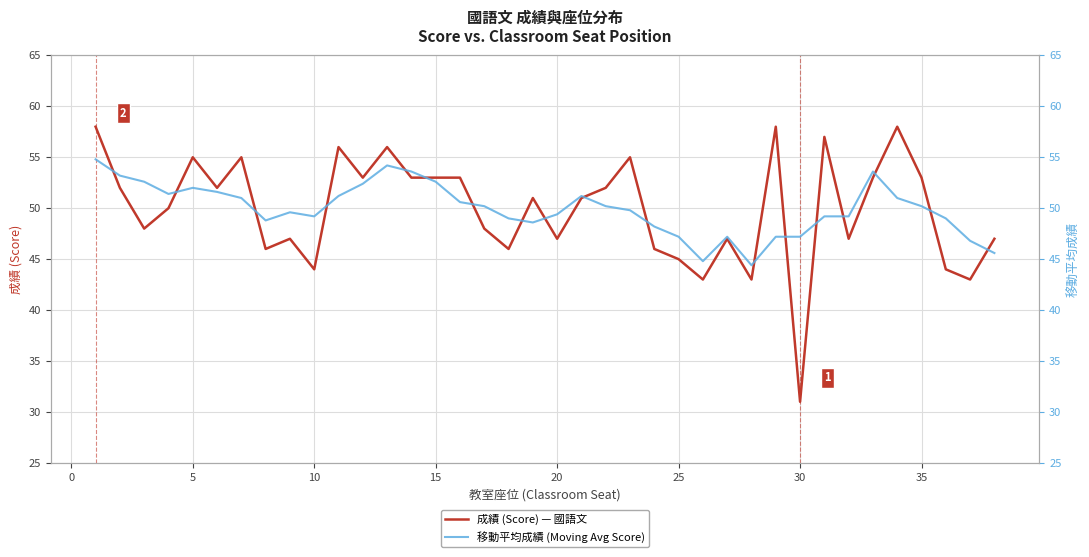

What is the highest value of the 成績 (Score) — 國語文 series?

58